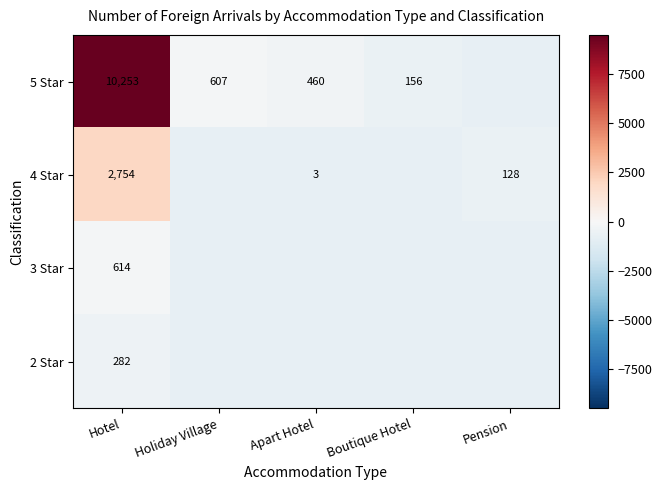

Which has a higher value, Boutique Hotel or Hotel?

Hotel